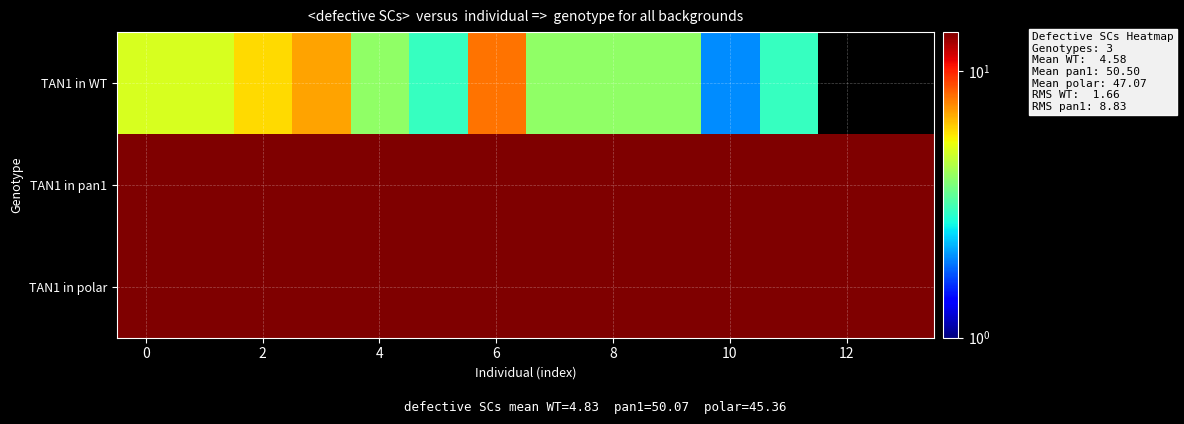

What is the difference between the maximum and minimum values in the TAN1 in WT series?

6.0